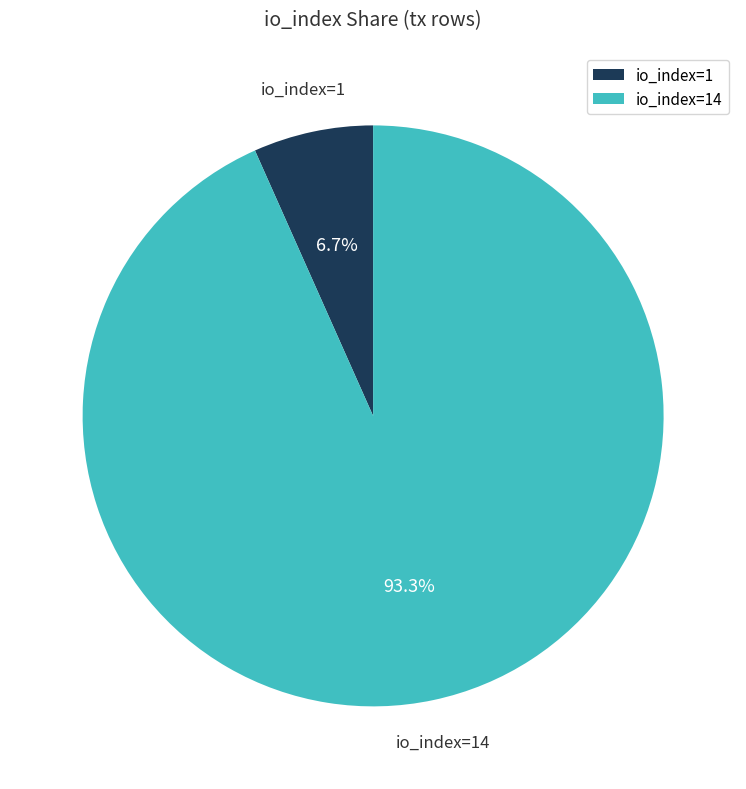

How many slices are in this pie chart?

2